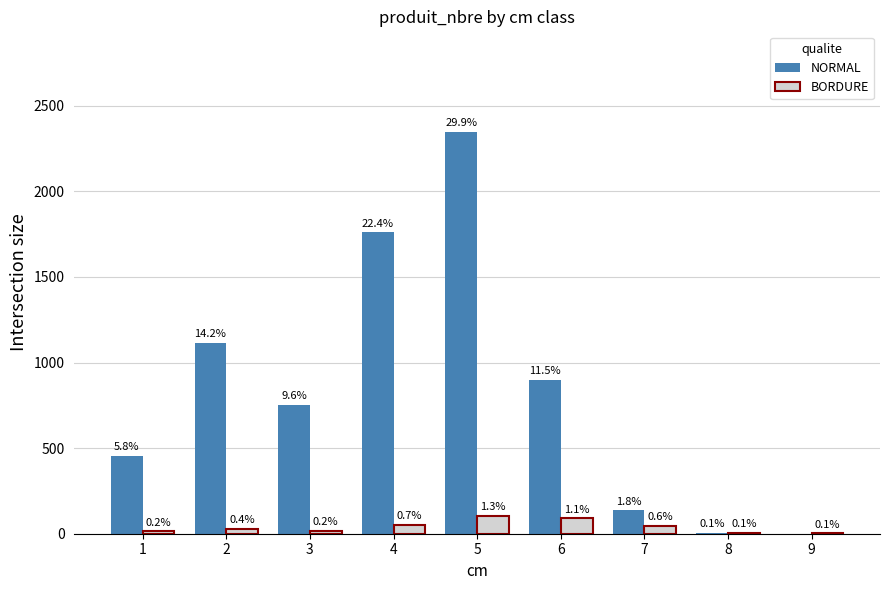

Does the chart contain stacked bars?

No